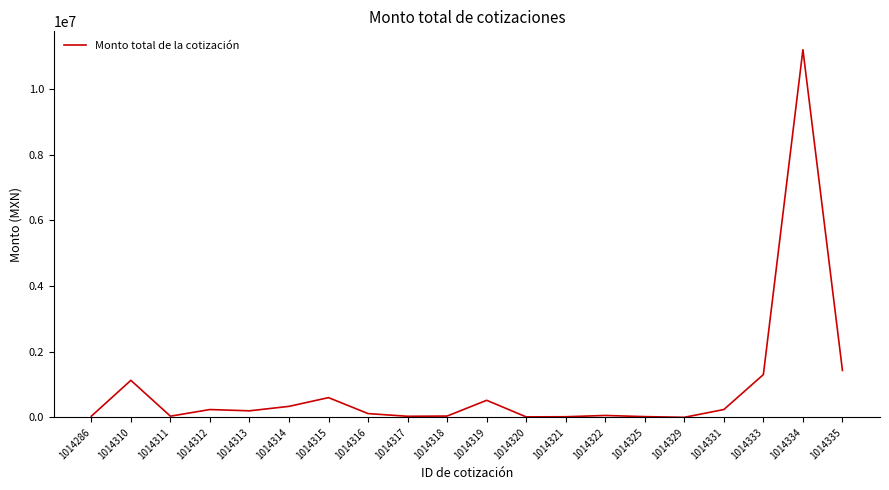

The value at 1014333 is 564027.9. True or false?

False